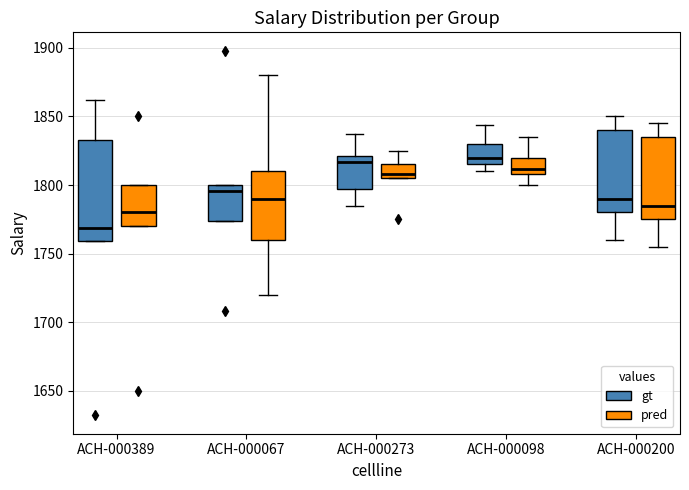

Reading left to right, transcribe this box plot: for each box, give where its median line is, the range the box spans, and where its two whiskers end, as read against the y-axis. The values are not printed on the chart, so give them approximately, as read against the axis.

ACH-000389 (gt): median 1770, box 1760 to 1835, whiskers 1760 to 1860
ACH-000389 (pred): median 1780, box 1770 to 1800, whiskers 1770 to 1800
ACH-000067 (gt): median 1795, box 1775 to 1800, whiskers 1775 to 1800
ACH-000067 (pred): median 1790, box 1760 to 1810, whiskers 1720 to 1880
ACH-000273 (gt): median 1815, box 1795 to 1820, whiskers 1785 to 1835
ACH-000273 (pred): median 1810, box 1805 to 1815, whiskers 1805 to 1825
ACH-000098 (gt): median 1820, box 1815 to 1830, whiskers 1810 to 1845
ACH-000098 (pred): median 1810 (just above the box's lower edge), box 1810 to 1820, whiskers 1800 to 1835
ACH-000200 (gt): median 1790, box 1780 to 1840, whiskers 1760 to 1850
ACH-000200 (pred): median 1785, box 1775 to 1835, whiskers 1755 to 1845